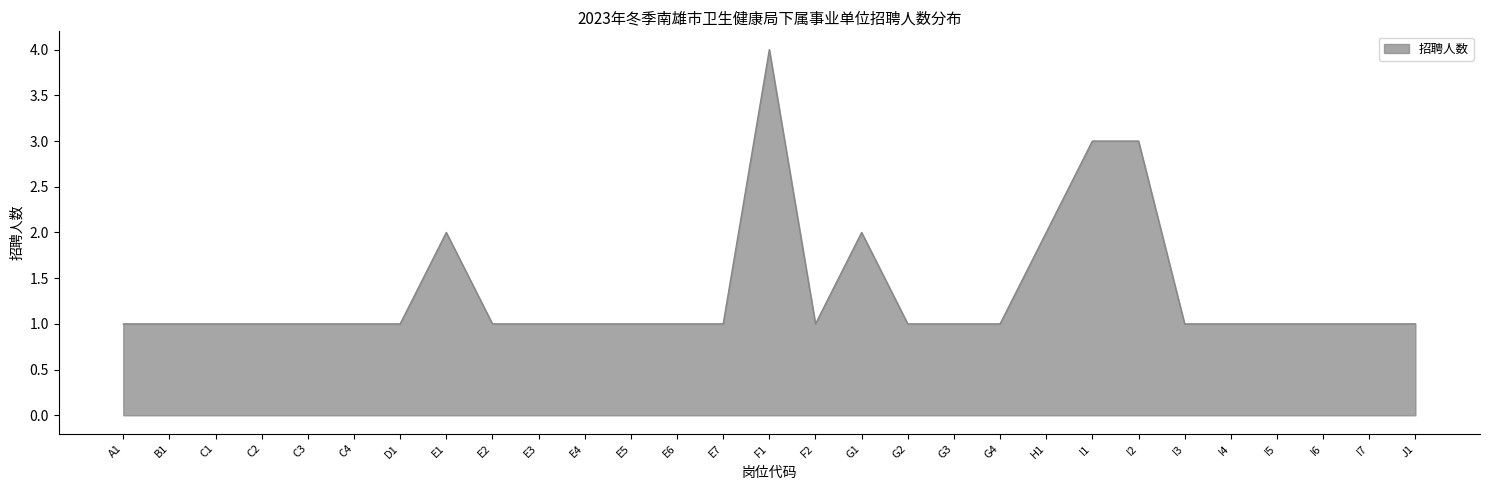

What position from the right is E5?

18